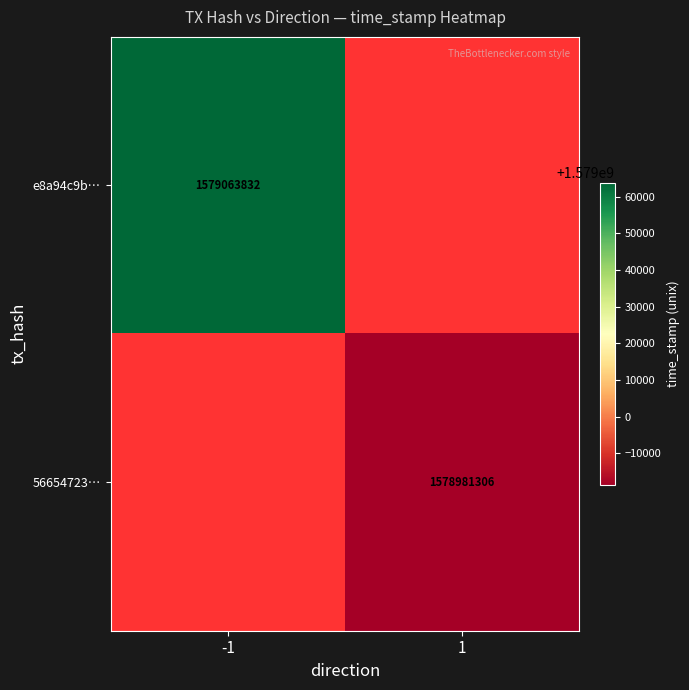

True or false: e8a94c9b… has a value of 2830772684 at -1.

False